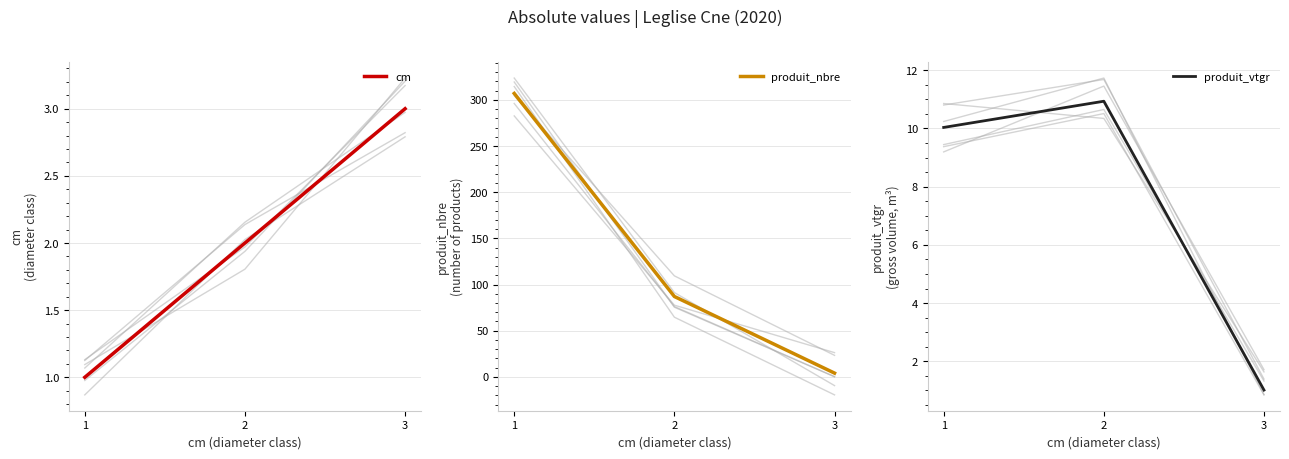

Which label corresponds to the smallest value in the chart?

1